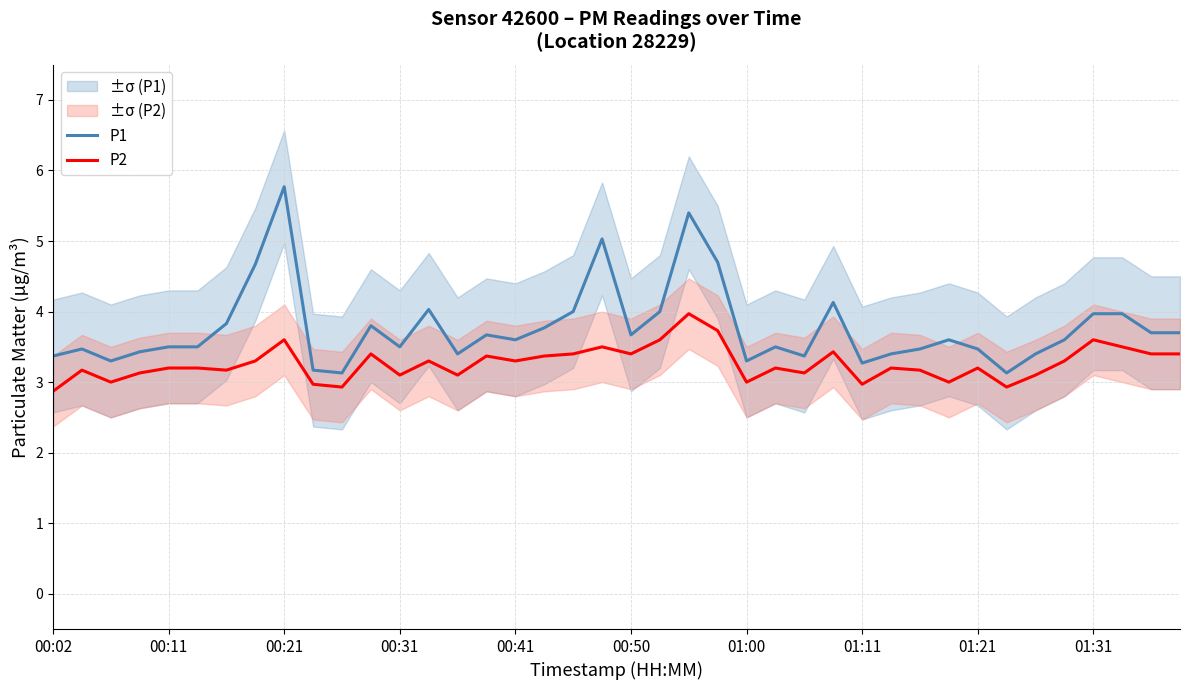

How many distinct data groups are displayed?

2